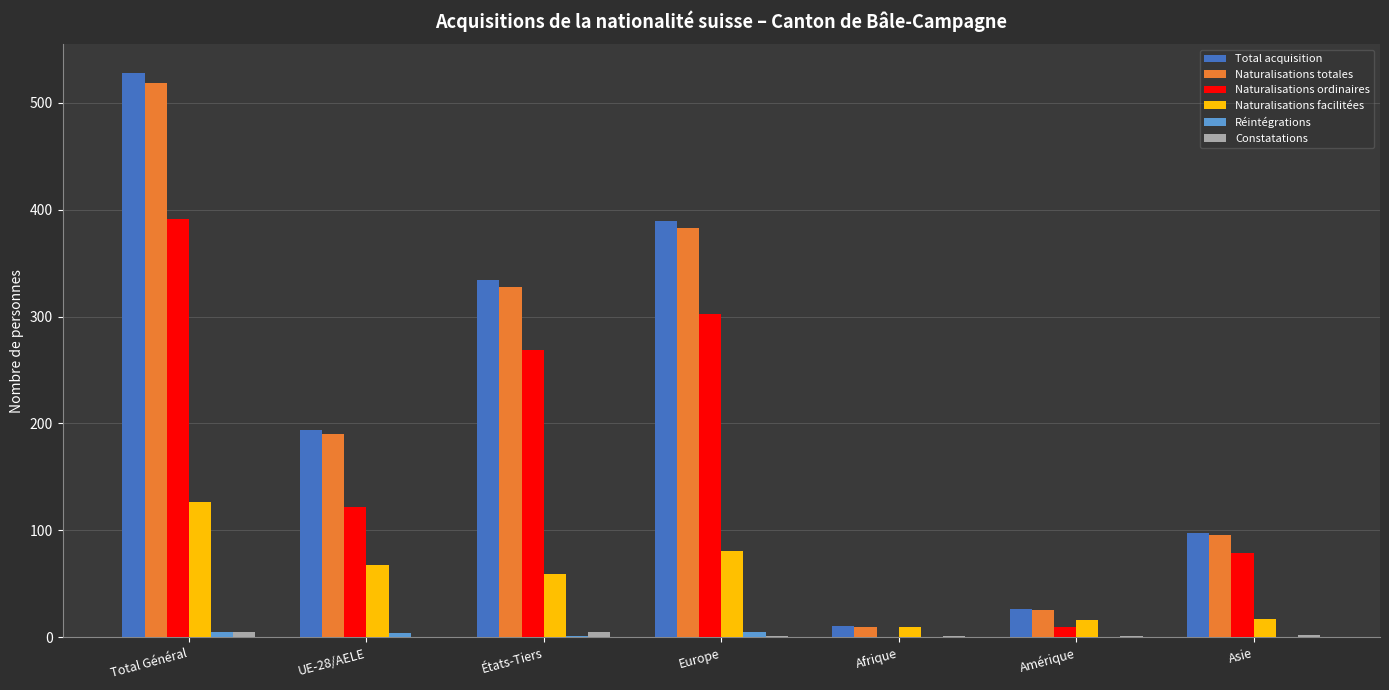

True or false: Naturalisations totales has a value of 765 at Total Général.

False